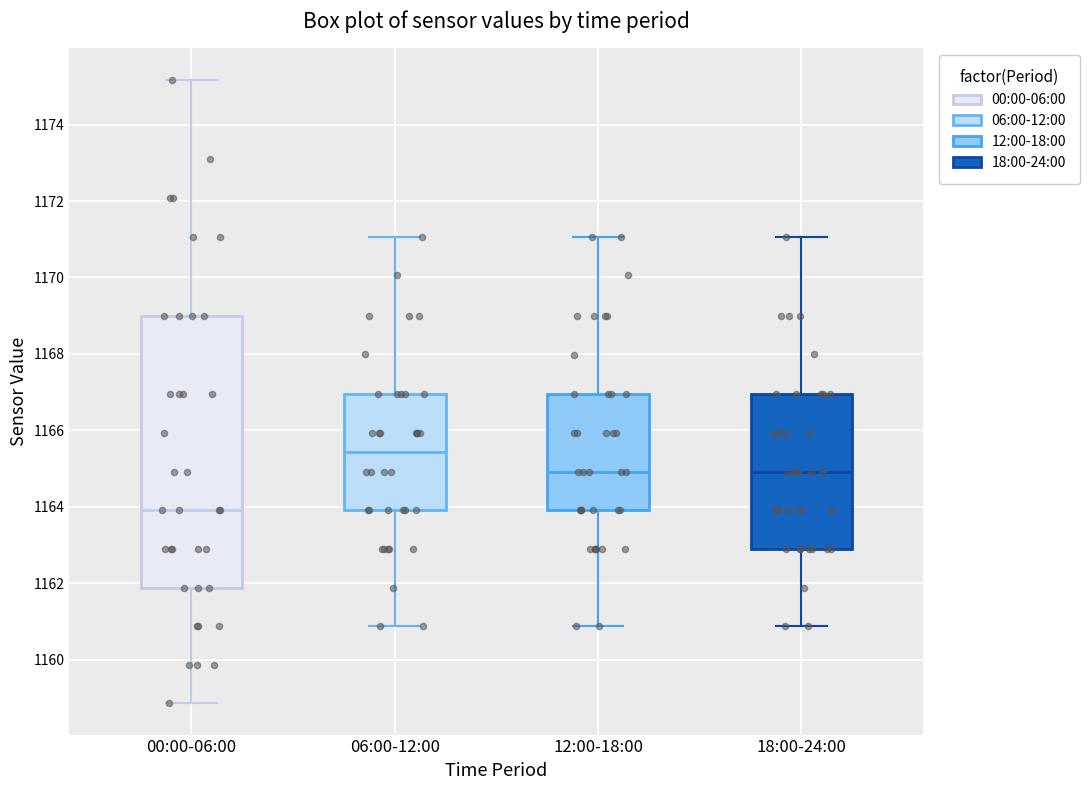

Which box is the tallest, from its lower edge to its upper edge?

00:00-06:00